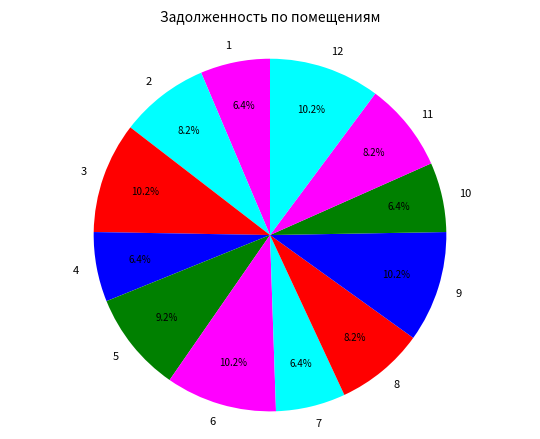

Does 7 account for over 50% of the chart?

No